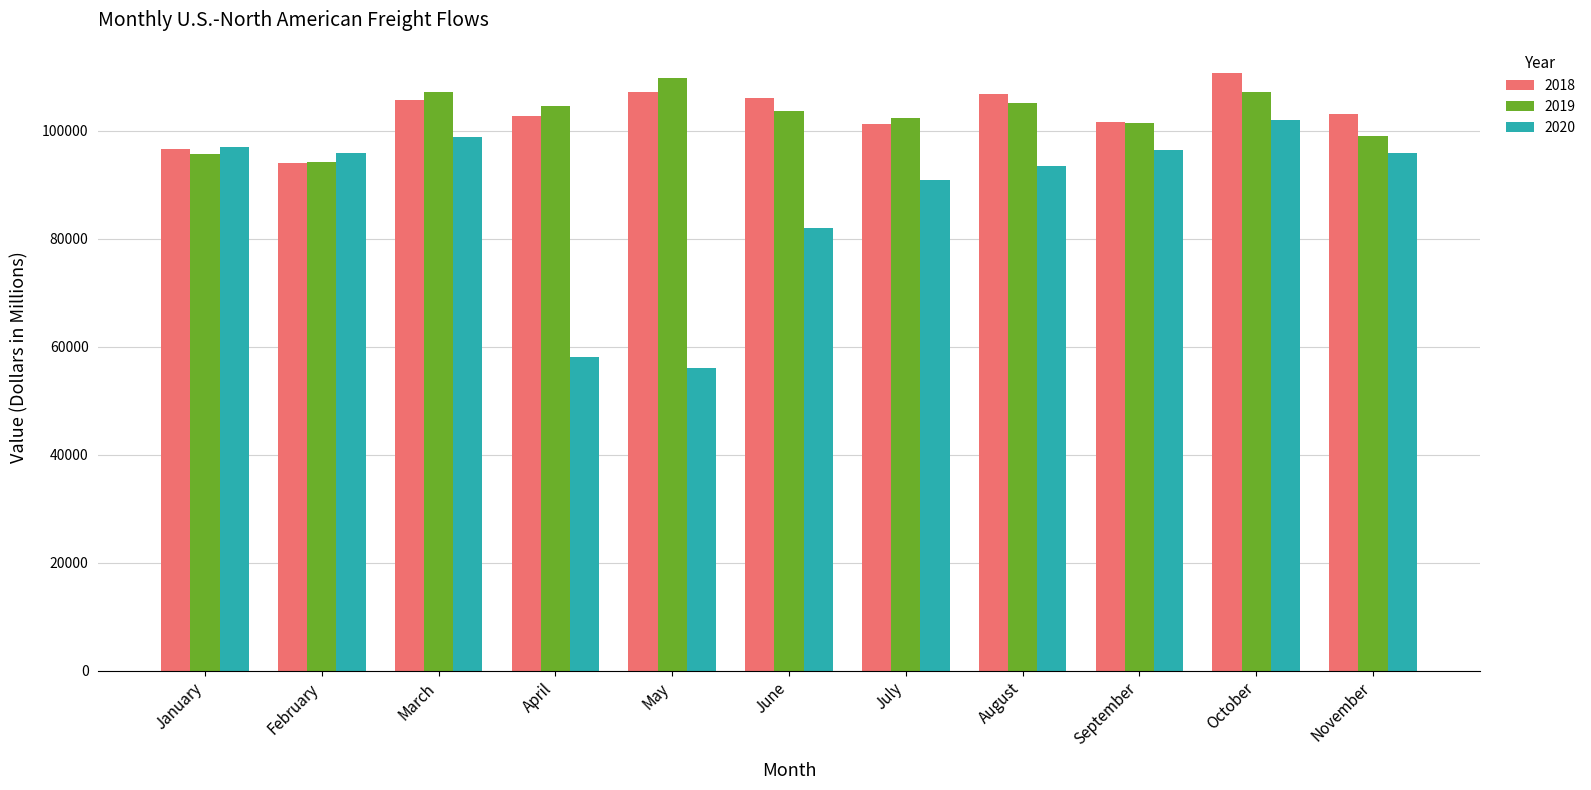

How many groups of bars are there?

11